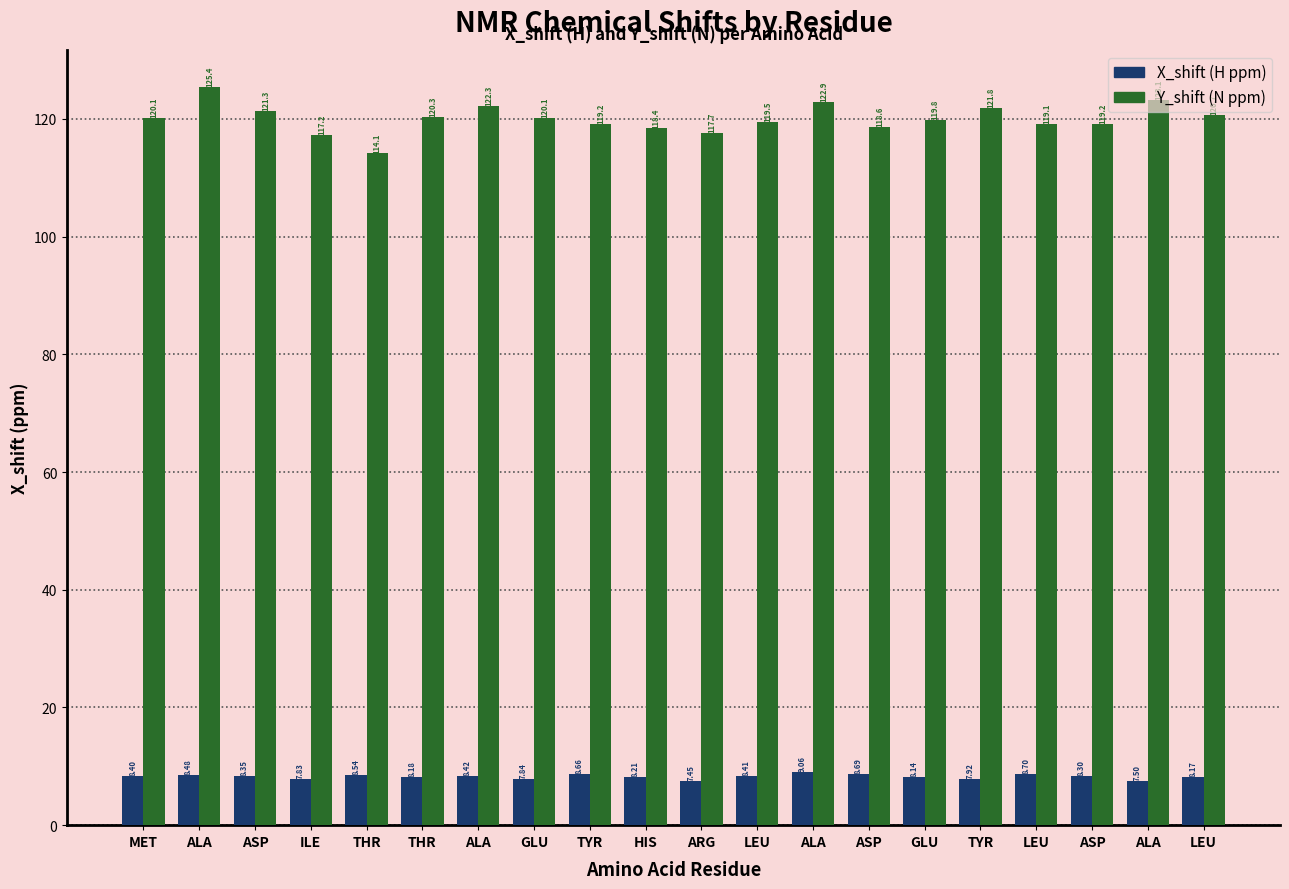

How many groups of bars are there?

20